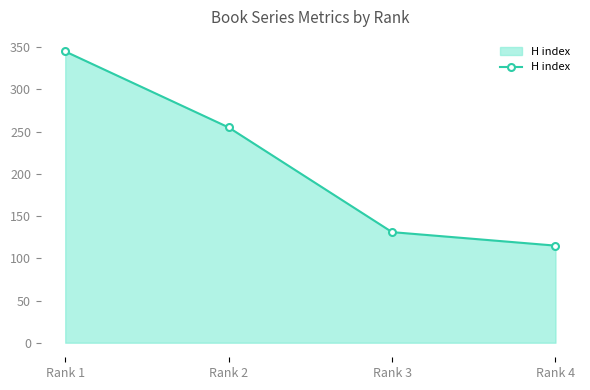

List the labels in order of value, smallest first.

Rank 4, Rank 3, Rank 2, Rank 1